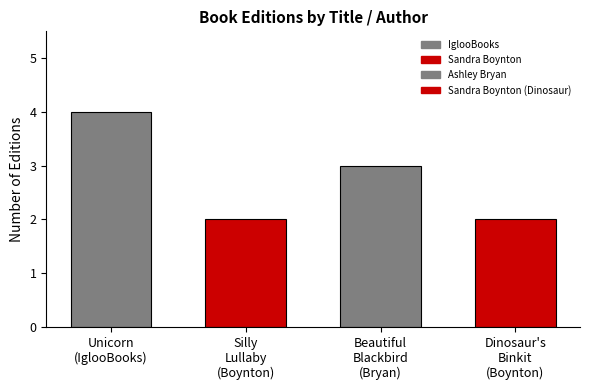

What is the ratio of the value at Ashley Bryan to the value at Sandra Boynton (Dinosaur)?

1.5